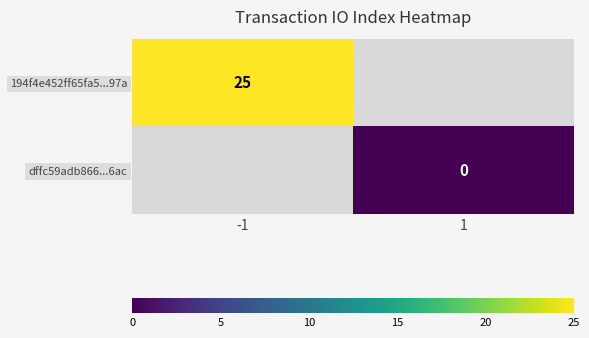

Is the value of dffc59adb866...6ac at 1 greater than the value of 194f4e452ff65fa5...97a at -1?

No